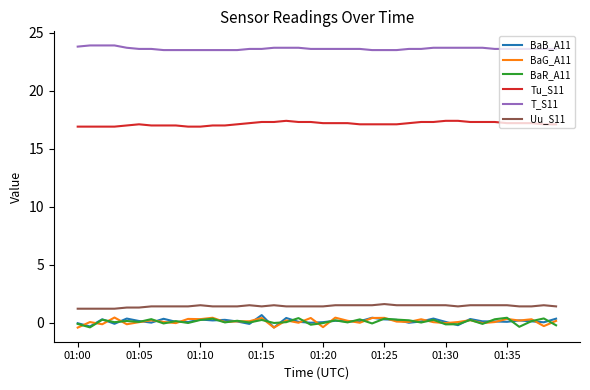

Which series has the largest total across all categories?

T_S11